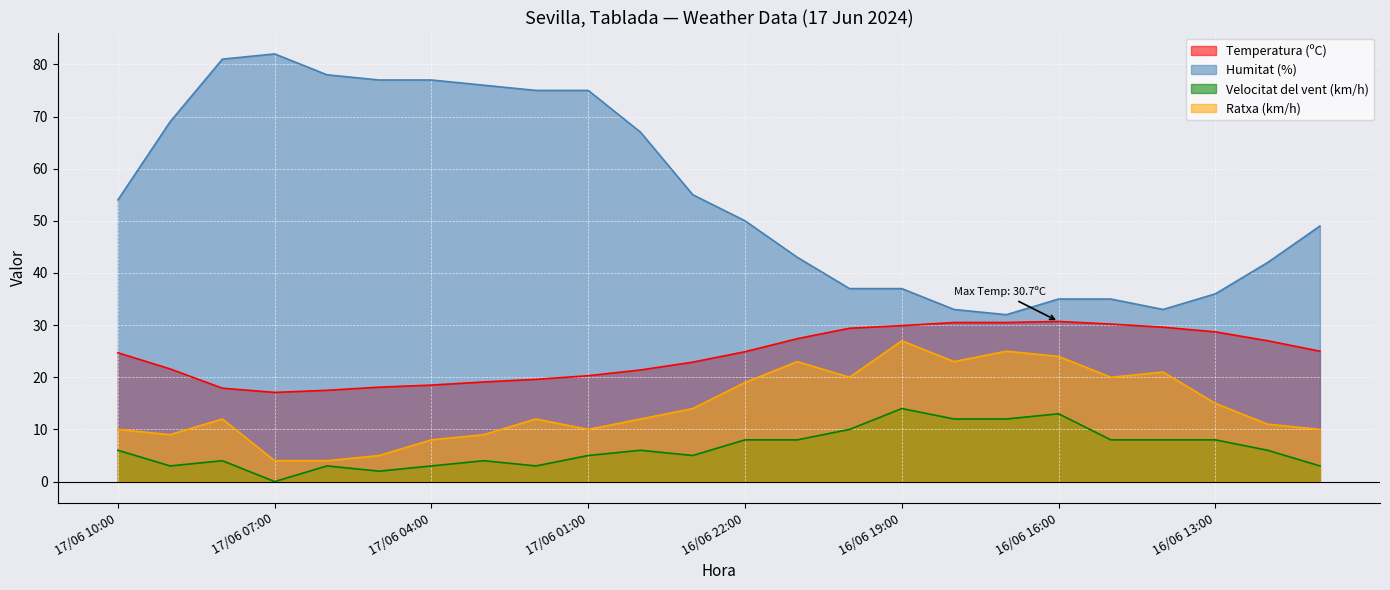

Which has a higher value, 17/06 09:00 or 17/06 01:00?

17/06 09:00